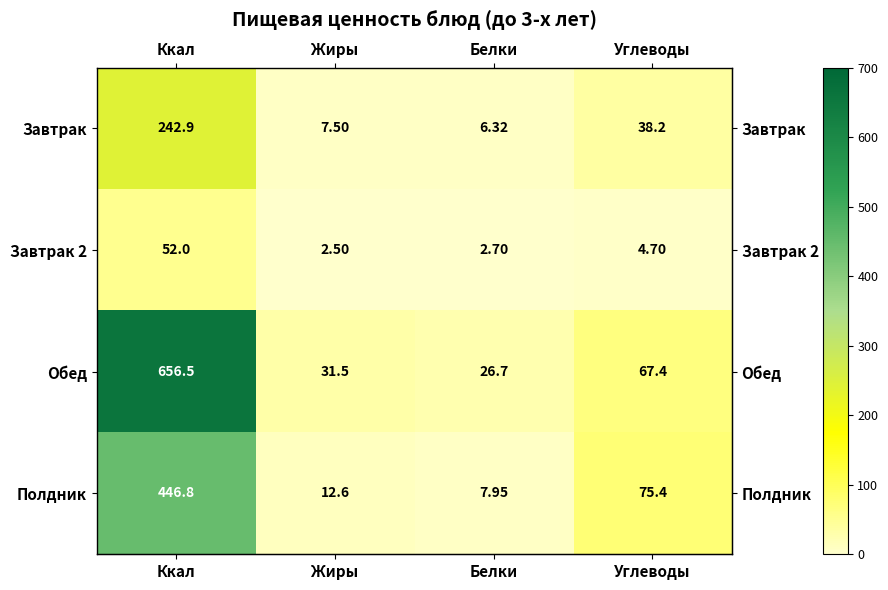

What is the spread (max minus min) of values at Жиры?

29.0